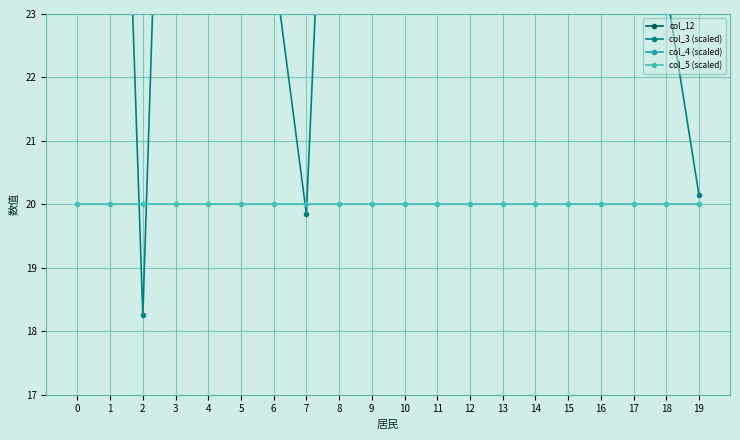

How many data points in col_12 are less than 268?

10